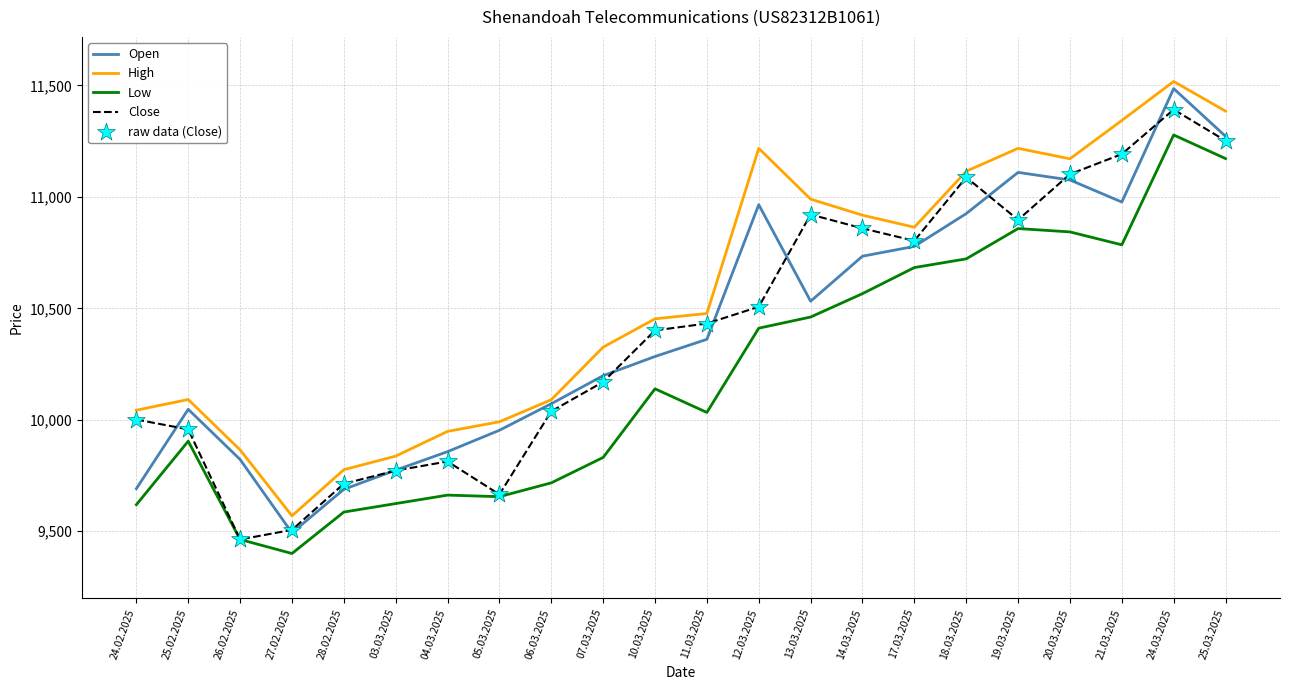

What is the difference between the highest and lowest values at 12.03.2025?

807